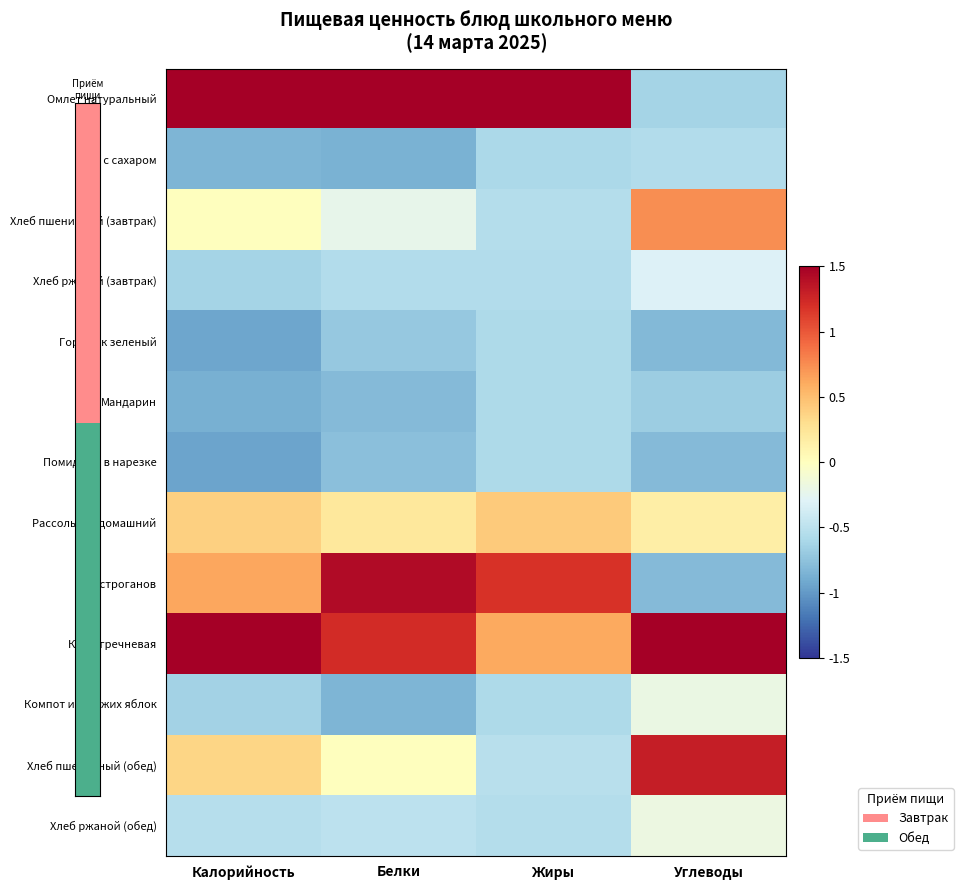

Which series has the largest total across all categories?

Каша гречневая